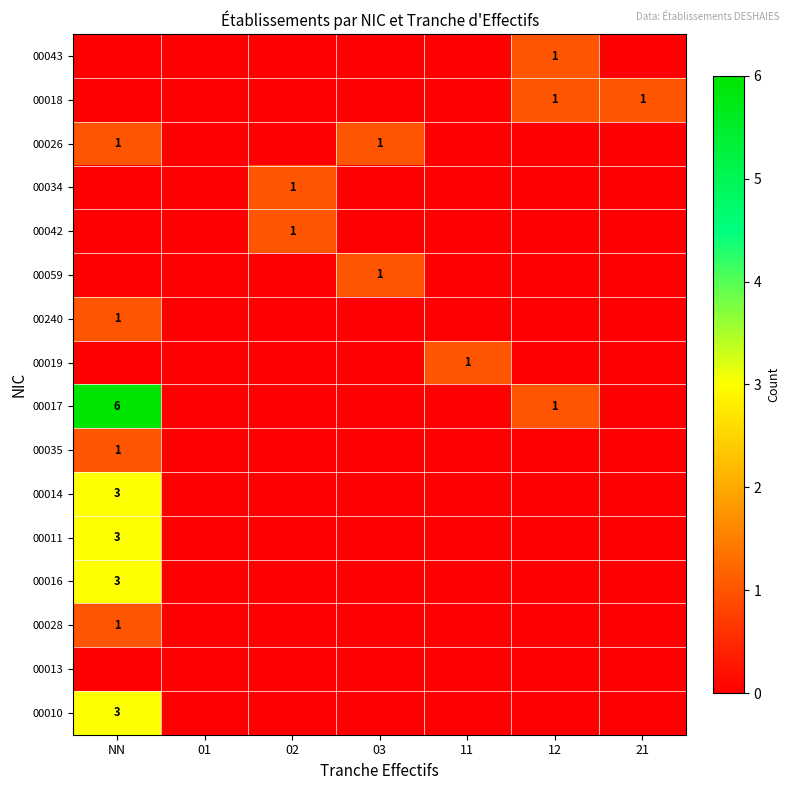

Which series has the largest total across all categories?

00017